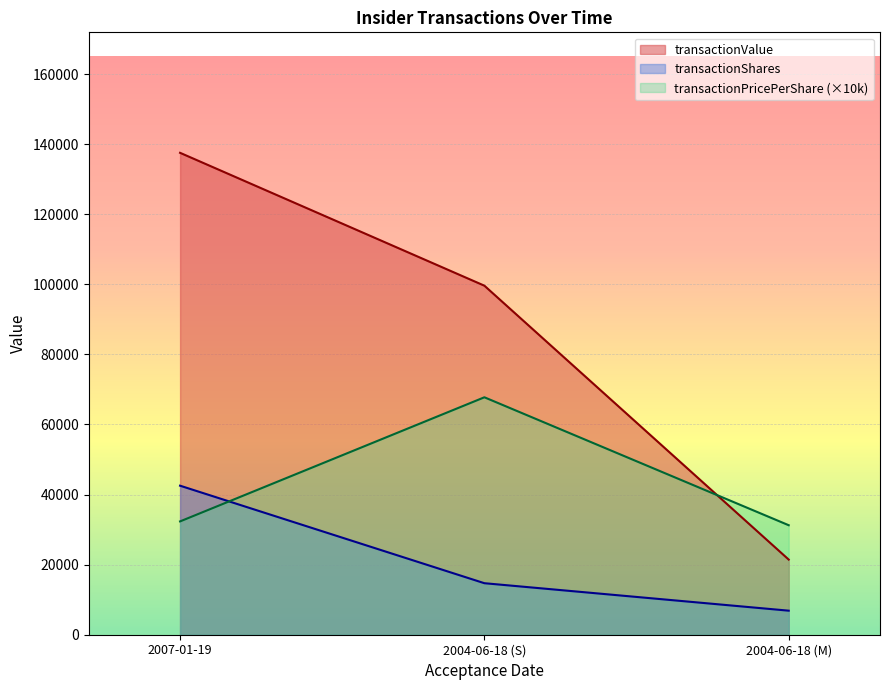

Between 2007-01-19 and 2004-06-18 (S), which series saw the biggest shift?

transactionValue